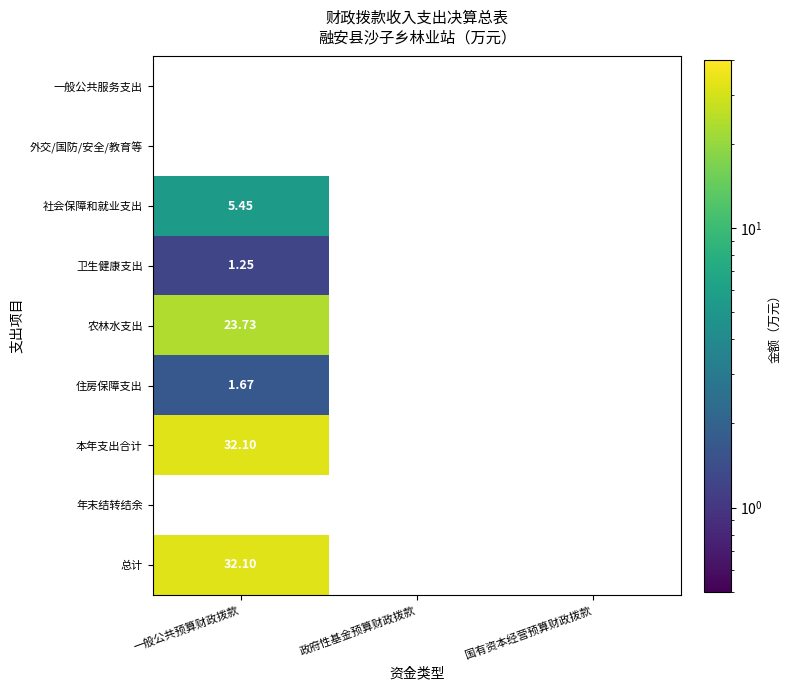

At which category is the sum across all series the highest?

一般公共预算财政拨款